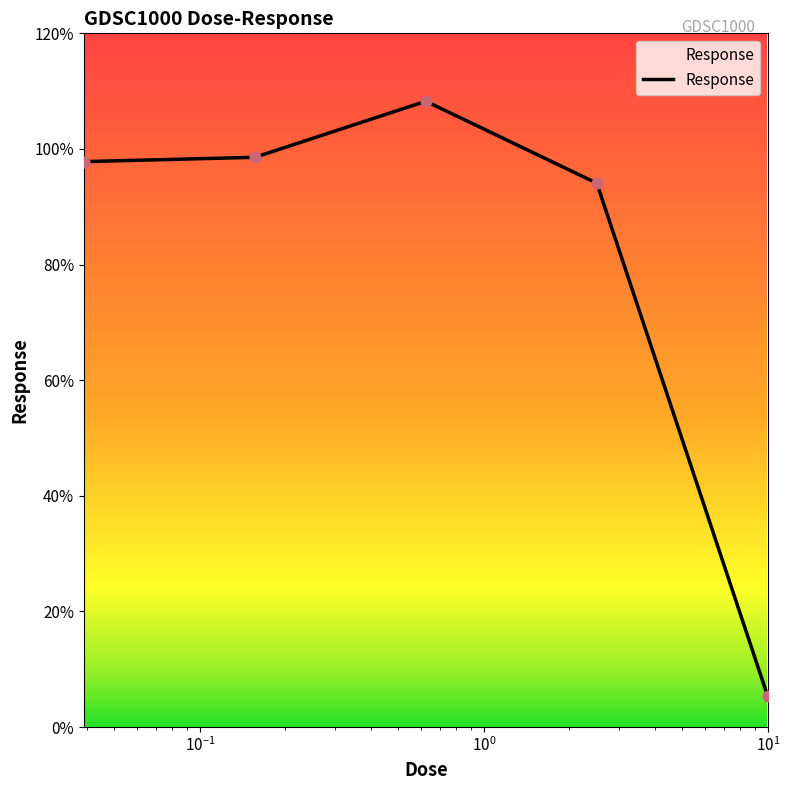

What is the smallest value displayed?

5.3